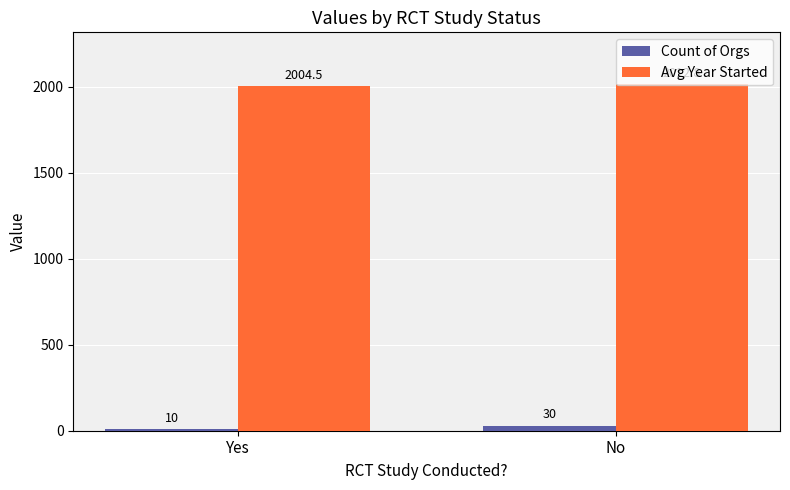

Reading left to right, what are all the values shown in this chart?

Count of Orgs: 10.0	30.0
Avg Year Started: 2004.5	2012.8